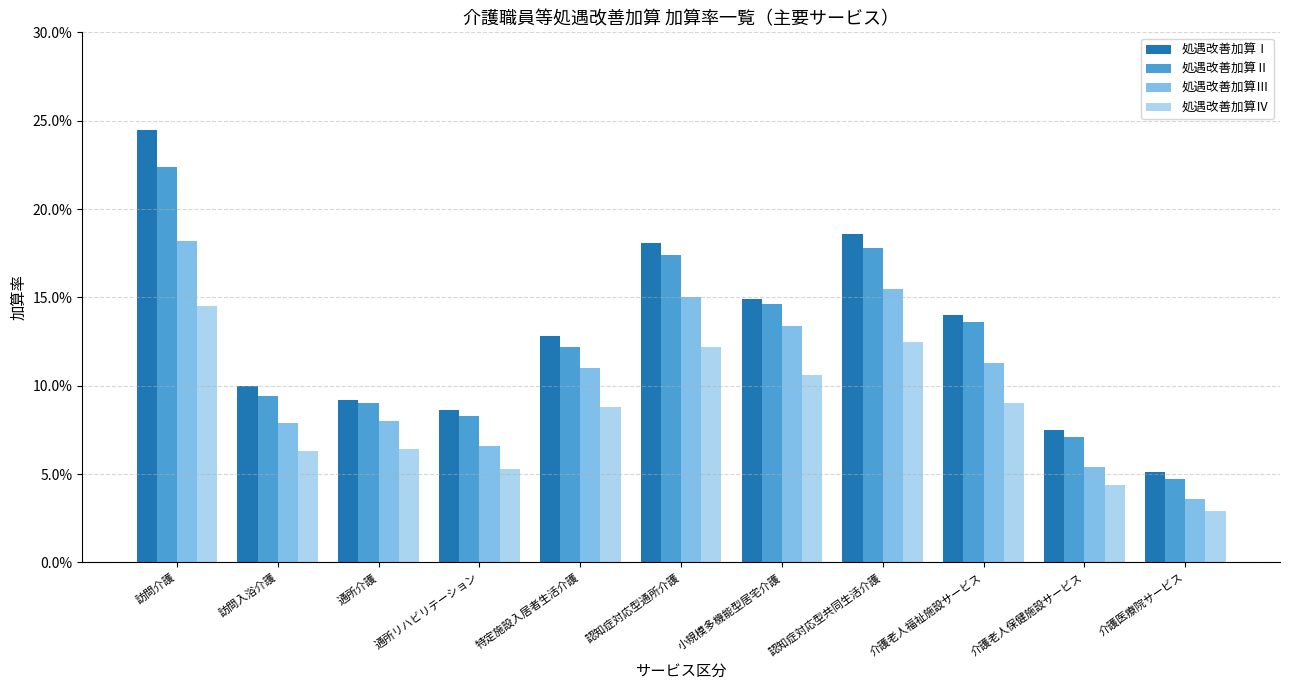

What is the label of the 6th bar from the right?

認知症対応型通所介護